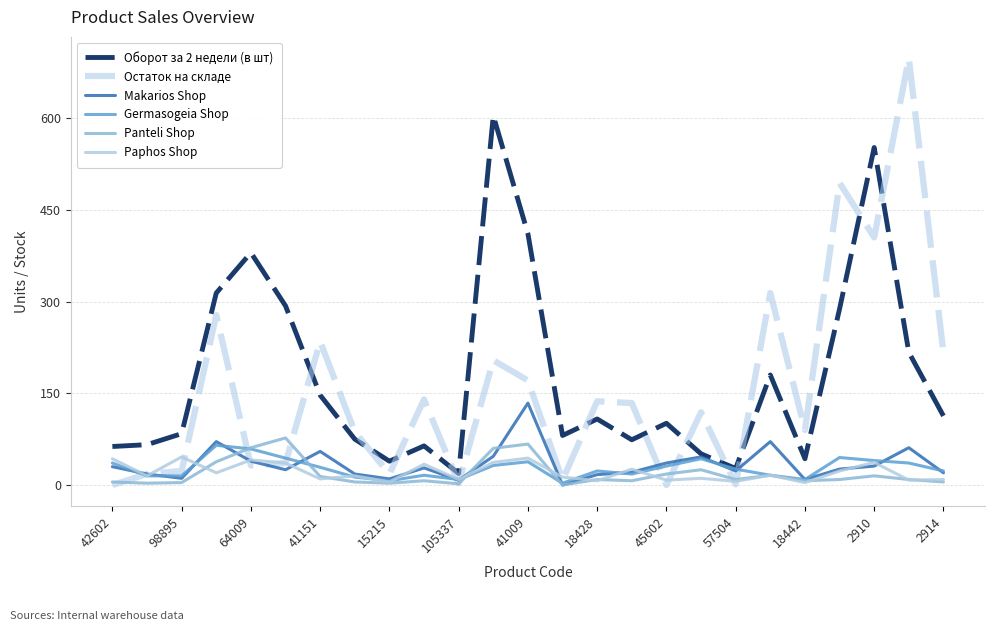

What is the greatest value displayed?

698